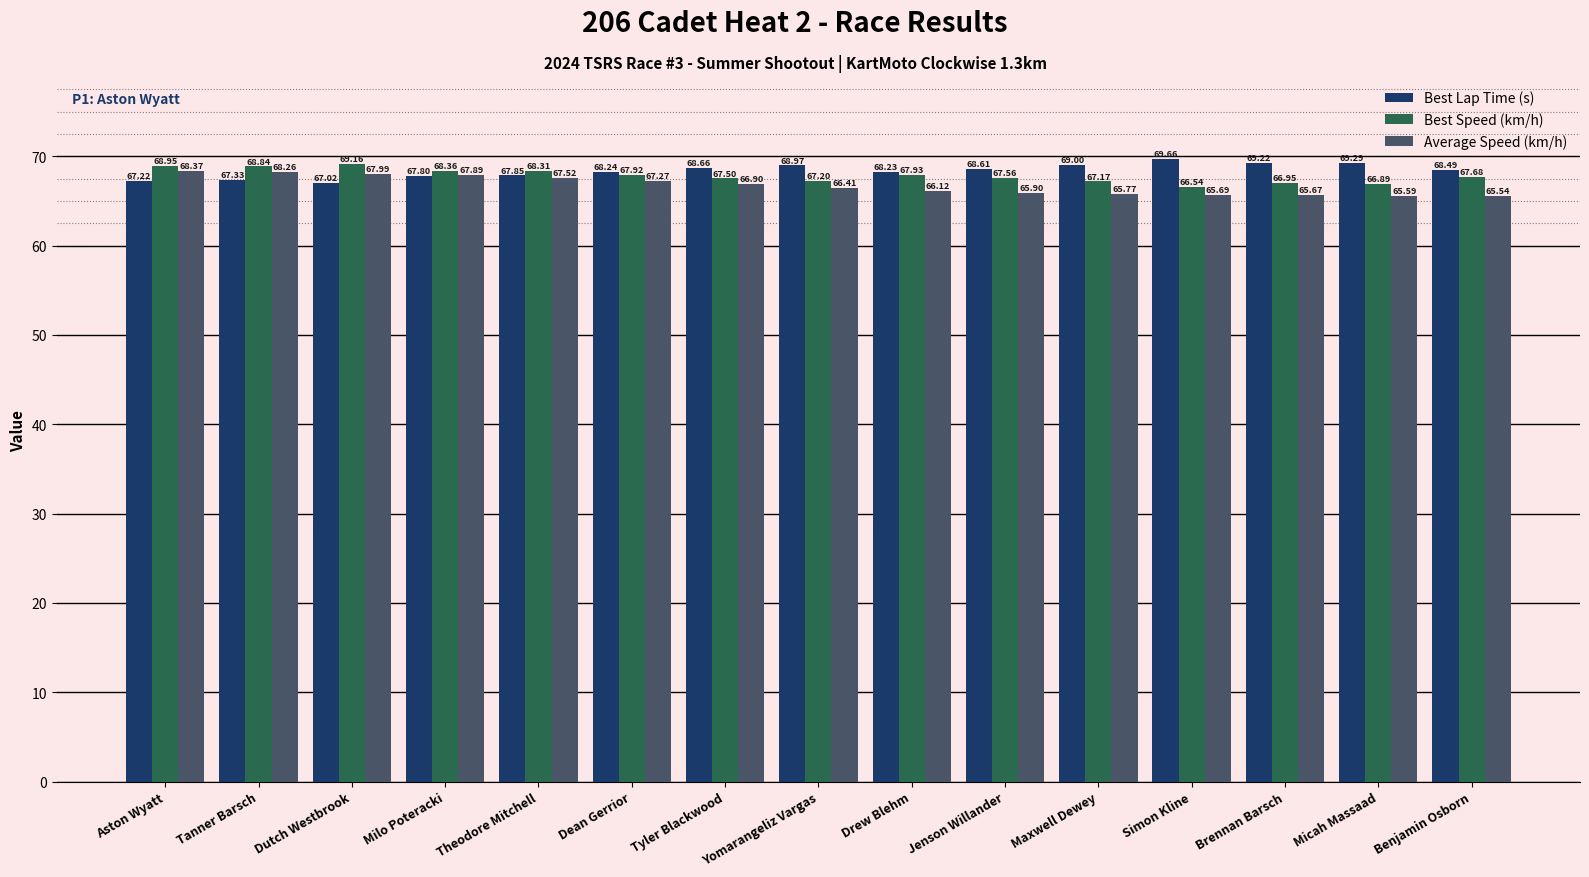

Count the number of categories in the chart.

15